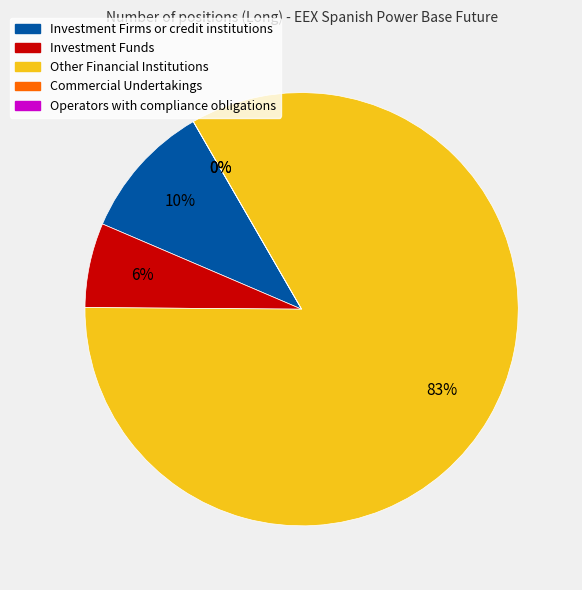

Which slice is the largest?

Other Financial Institutions (Long)